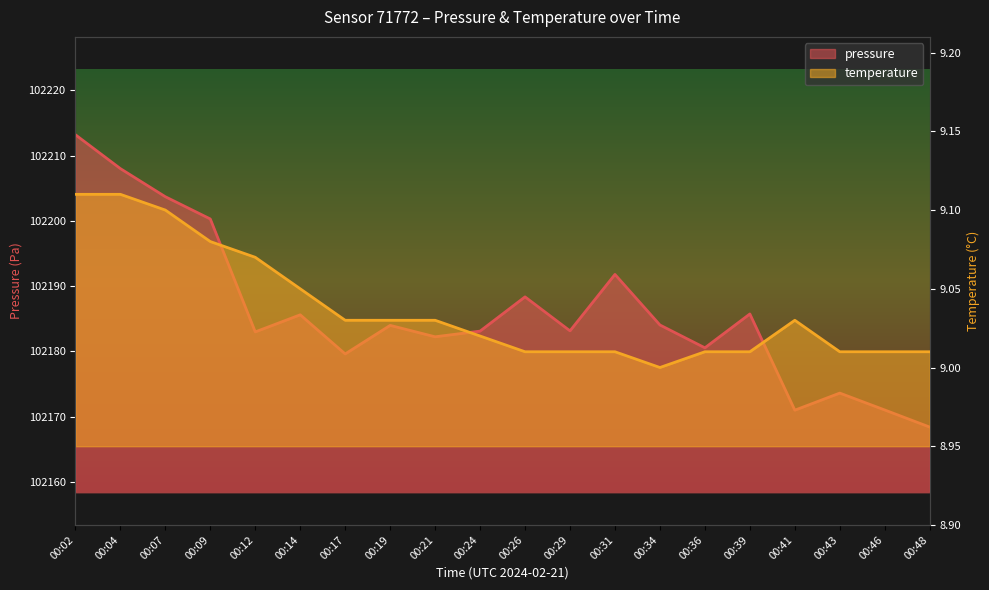

At 00:36, list the series in order from largest to smallest.

pressure, temperature